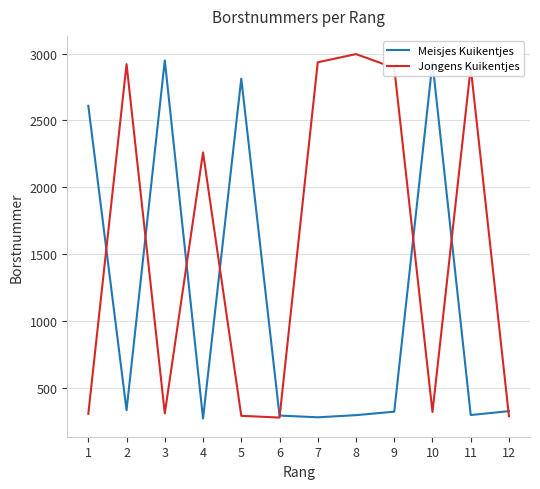

Is it true that Jongens Kuikentjes equals 77 at 1?

False